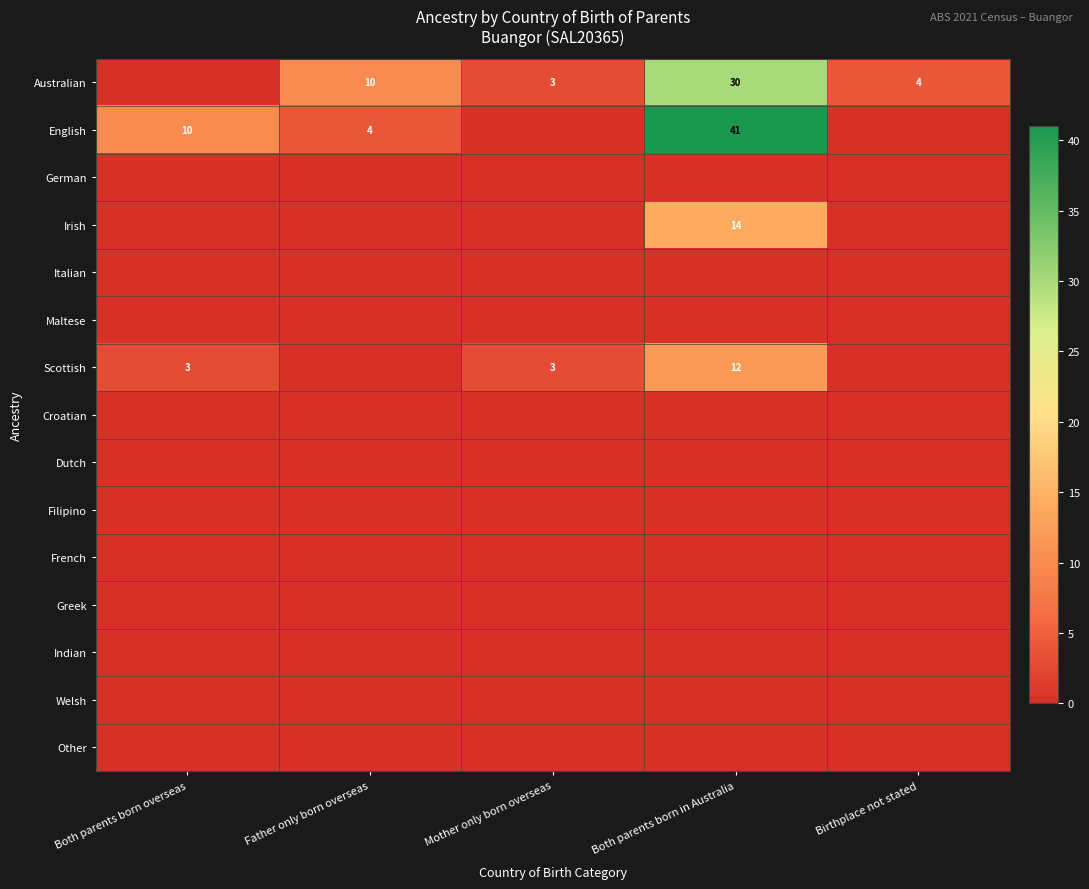

True or false: English has a value of 18 at Both parents born overseas.

False